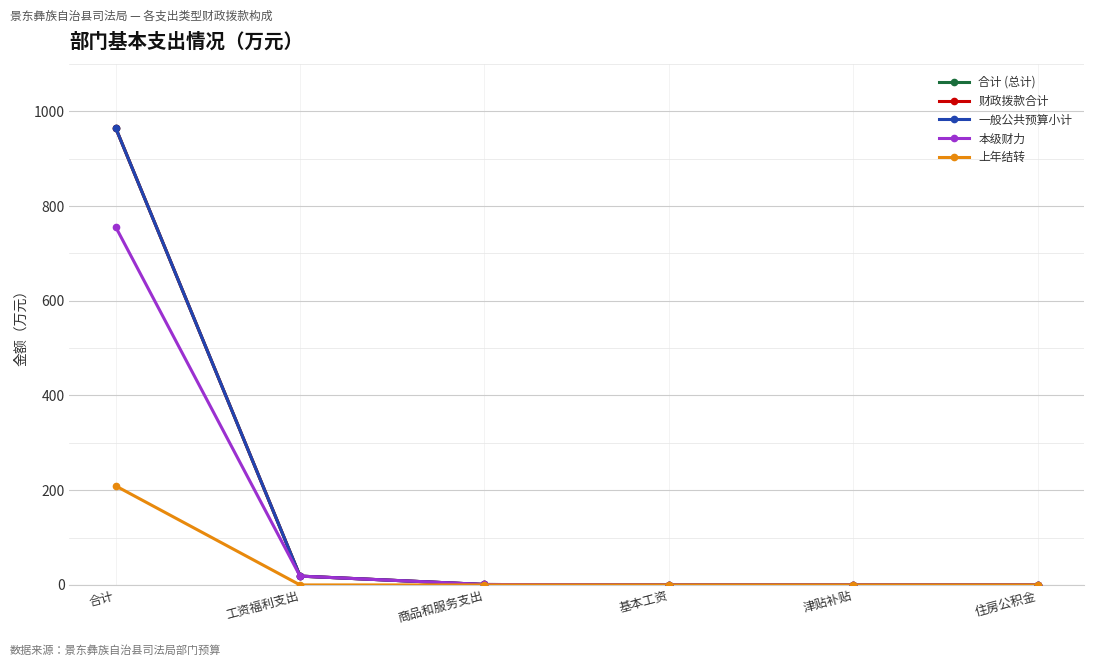

What is the label of the 6th point from the left?

住房公积金